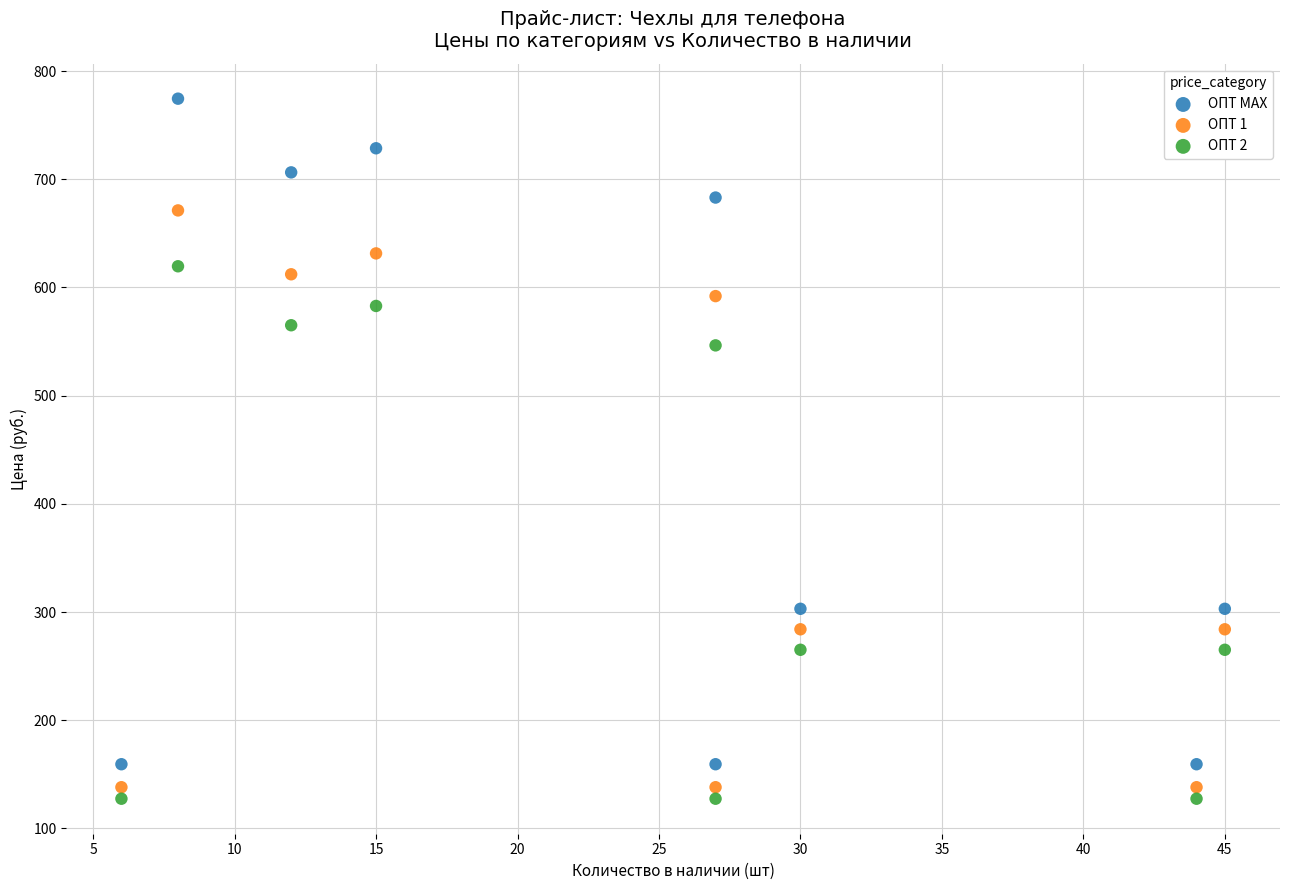

Which series contains the lowest Y value?

ОПТ 2